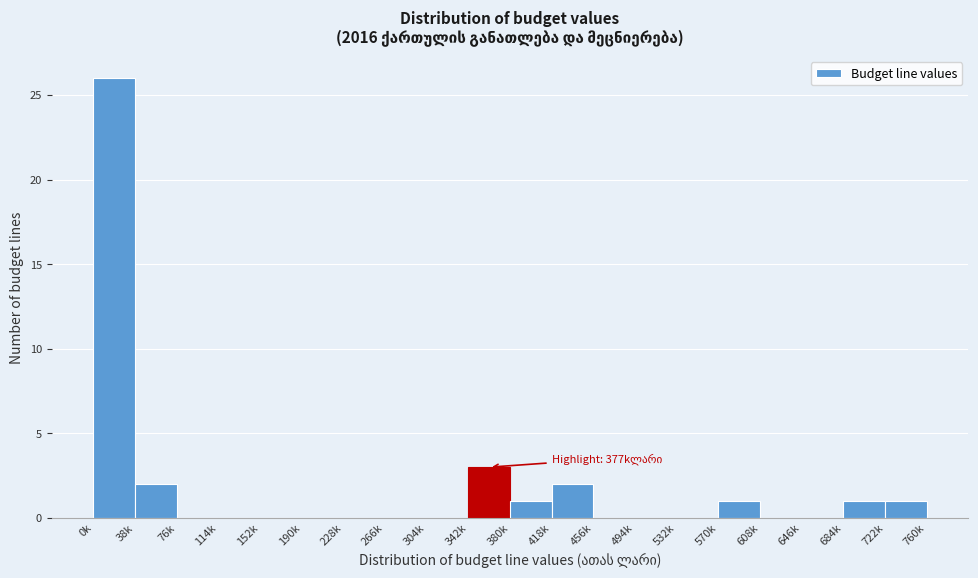

Reading left to right, extract all data points from this chart.

0k=26	38k=2	76k=0	114k=0	152k=0	190k=0	228k=0	266k=0	304k=0	342k=3	380k=1	418k=2	456k=0	494k=0	532k=0	570k=1	608k=0	646k=0	684k=1	722k=1